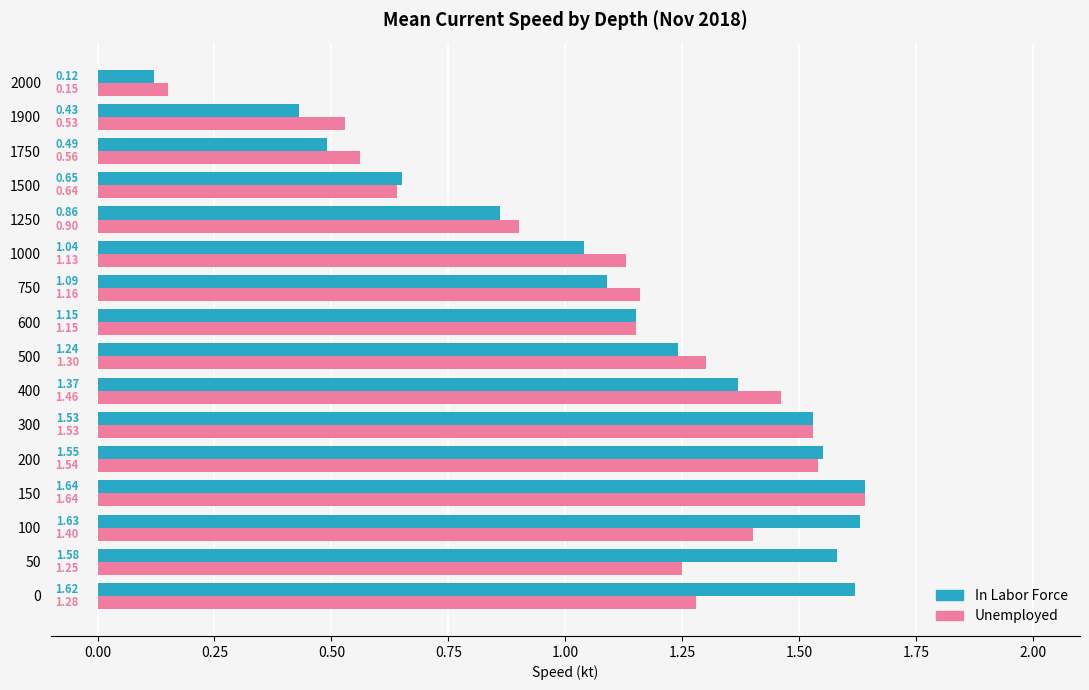

What is the sum of the Unemployed values at 400 and 500?

2.8